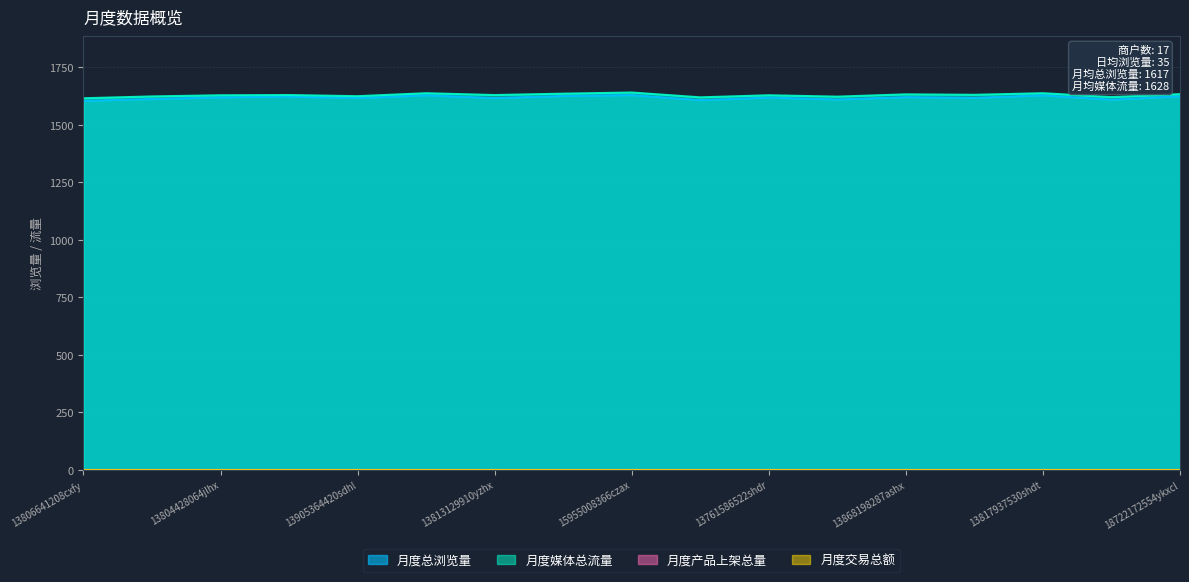

What is the sum of the 月度总浏览量 values at 13804428064jlhx and 13813129910yzhx?

3235